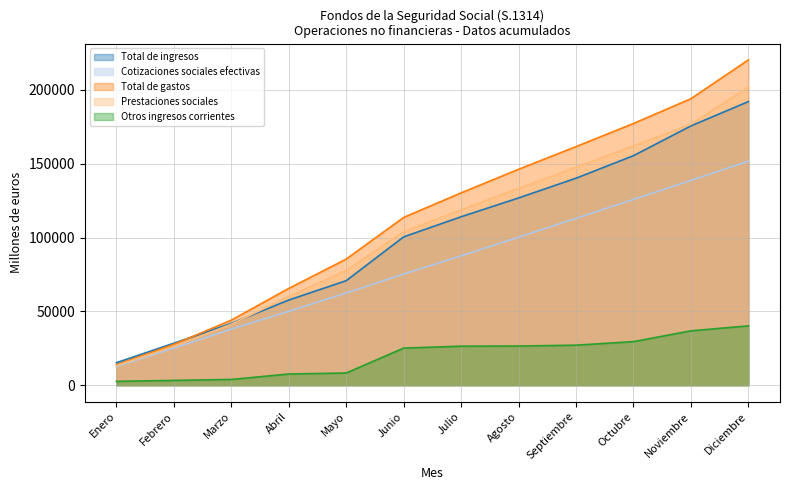

Which has a higher value, Diciembre or Noviembre?

Diciembre